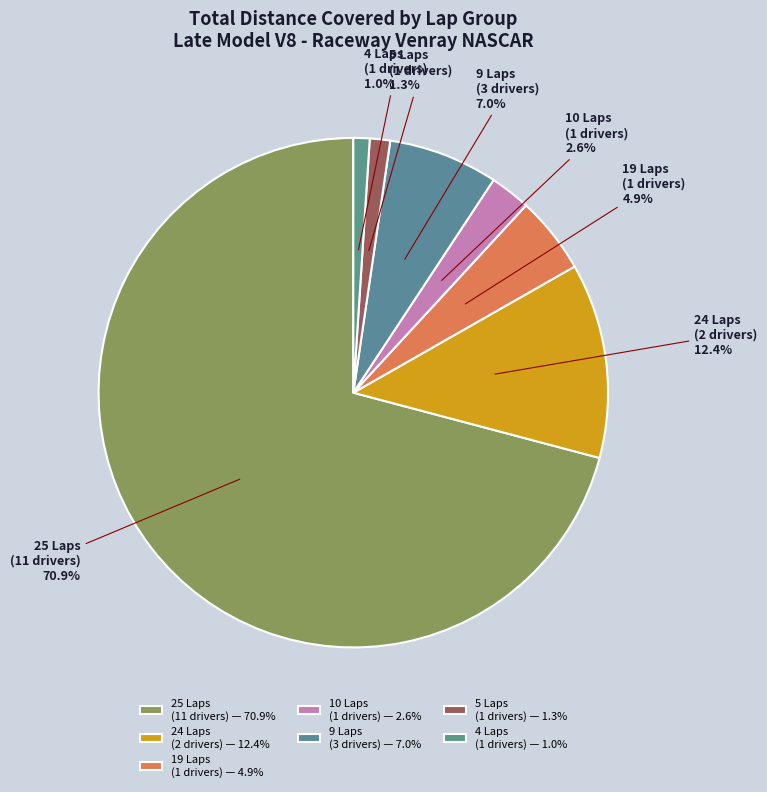

Combined, do 4 Laps (1 drivers) and 25 Laps (11 drivers) account for over 50%?

Yes